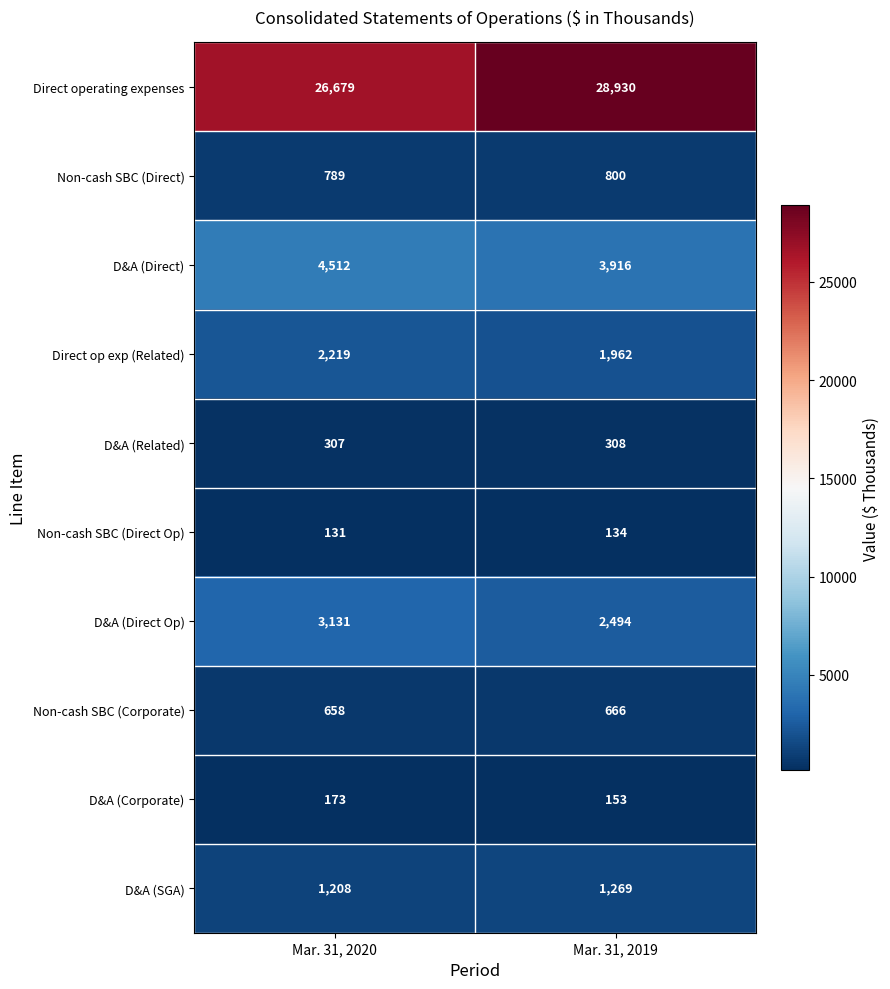

The value of D&A (Direct Op) at Mar. 31, 2020 is 944. True or false?

False